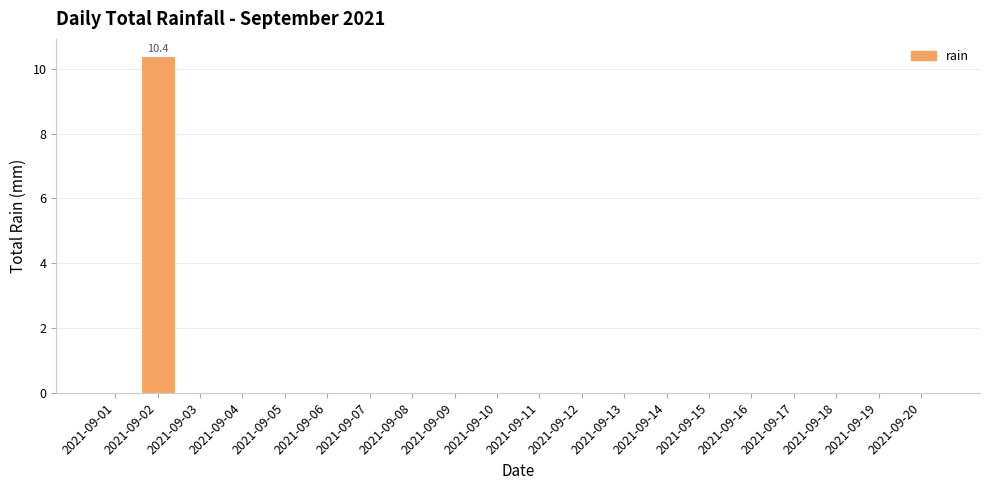

Are the bars horizontal?

No